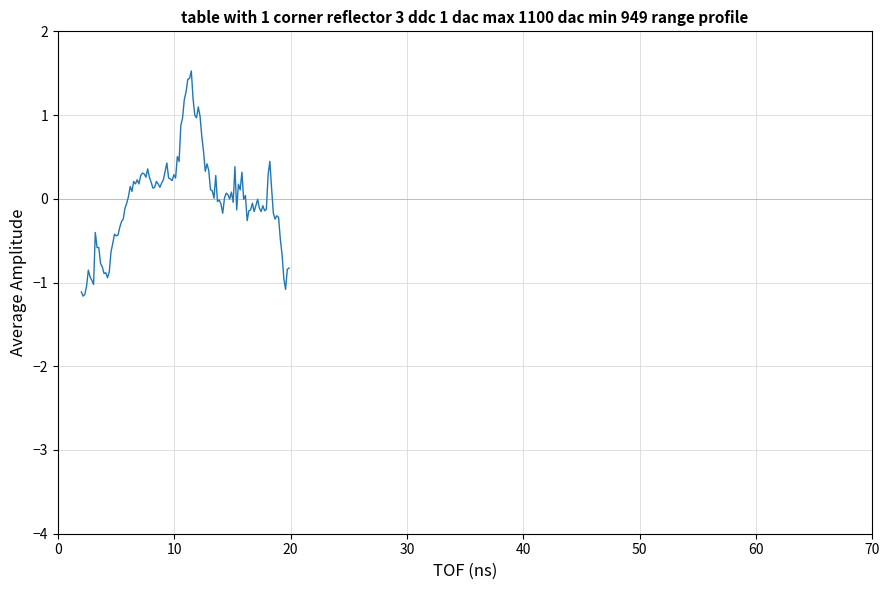

What is the minimum value shown in the chart?

-1.2